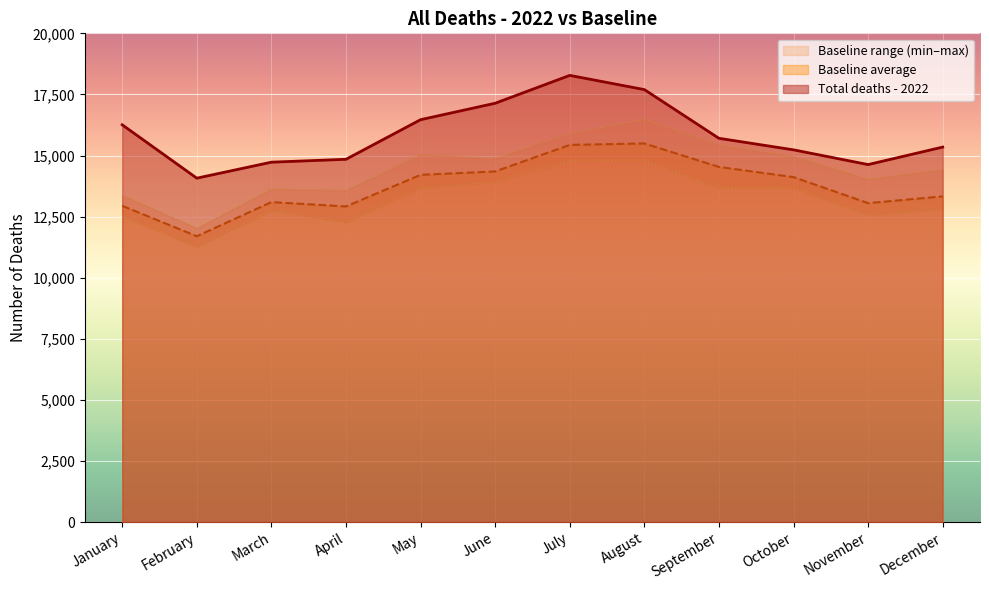

True or false: Baseline maximum and Total deaths - 2022 intersect in this chart.

False